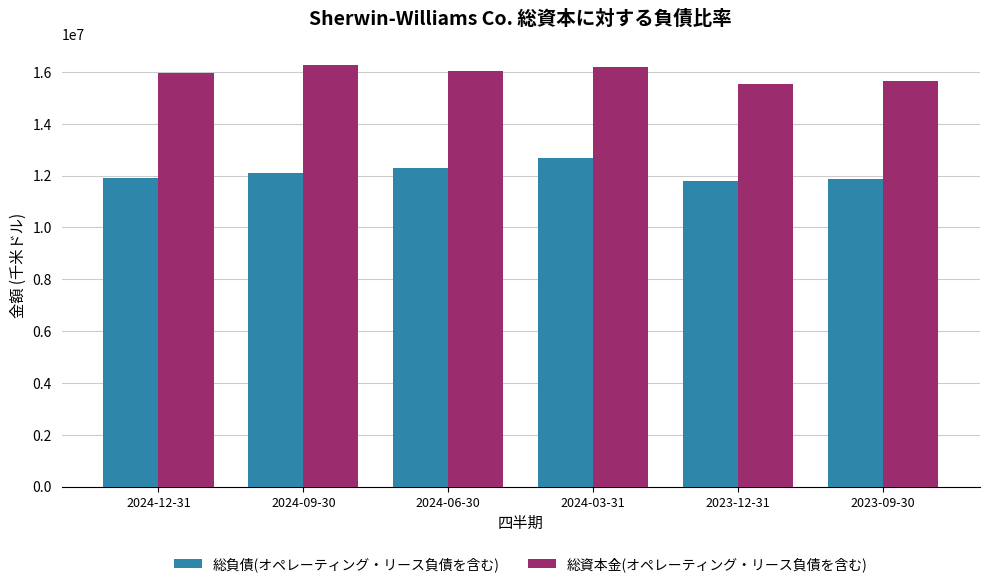

Which series changed the most between 2024-09-30 and 2024-03-31?

総負債(オペレーティング・リース負債を含む)